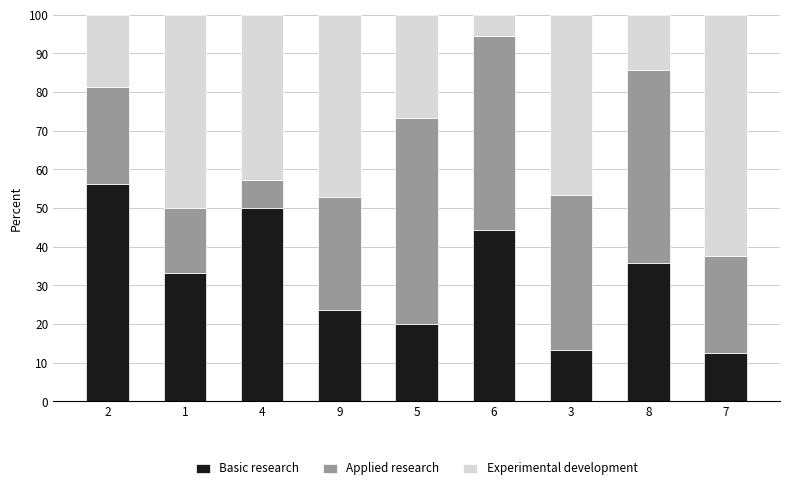

What is the sum of the Basic research values at 6 and 3?

57.8